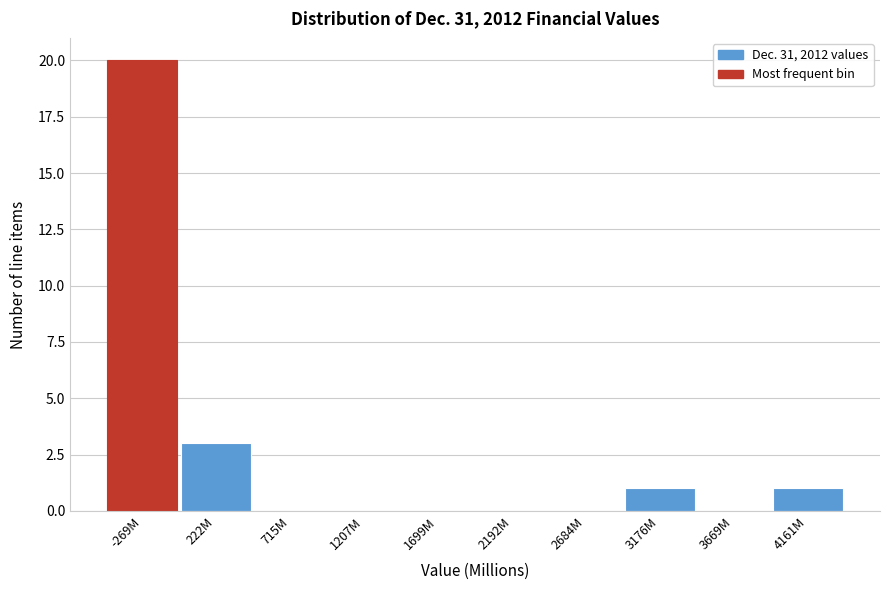

Reading left to right, extract all data points from this chart.

-269M=20	222M=3	715M=0	1207M=0	1699M=0	2192M=0	2684M=0	3176M=1	3669M=0	4161M=1